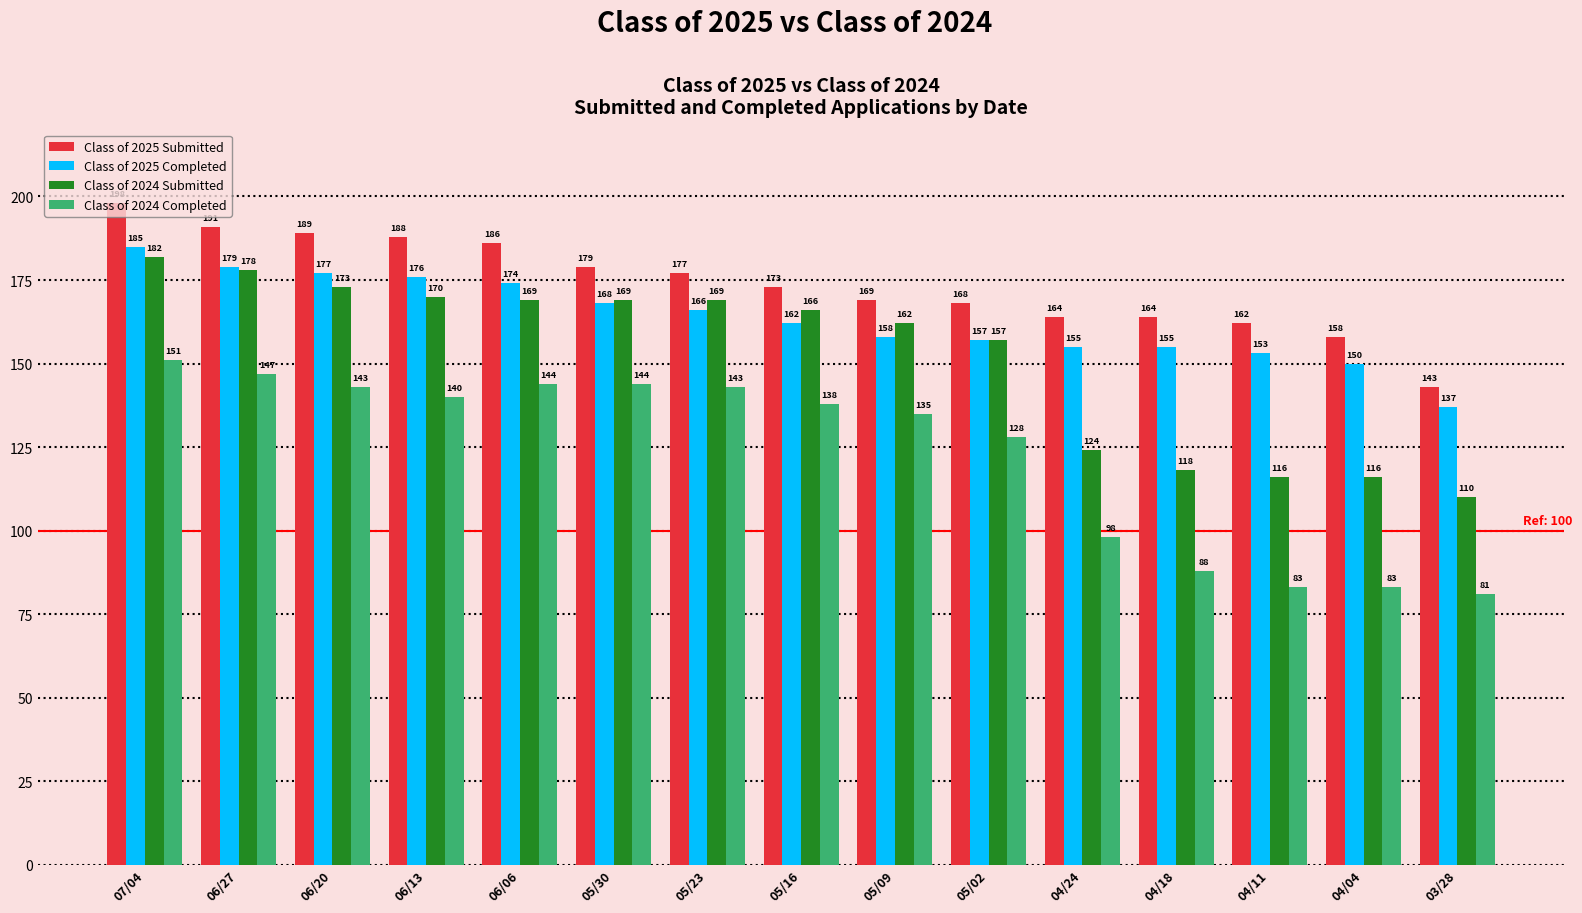

What position from the right is 06/06?

11